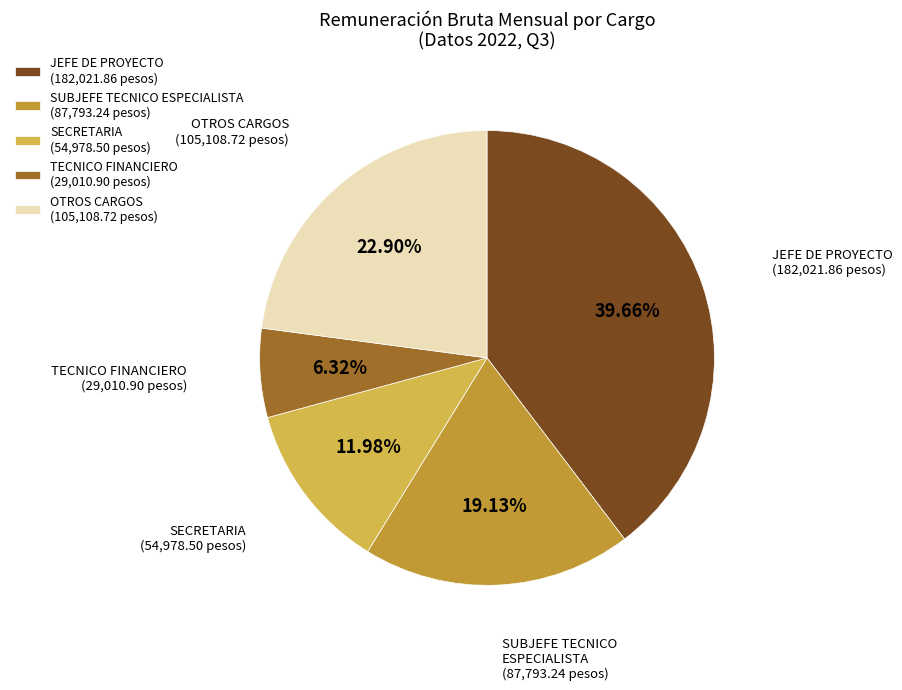

How many slices are in this pie chart?

5